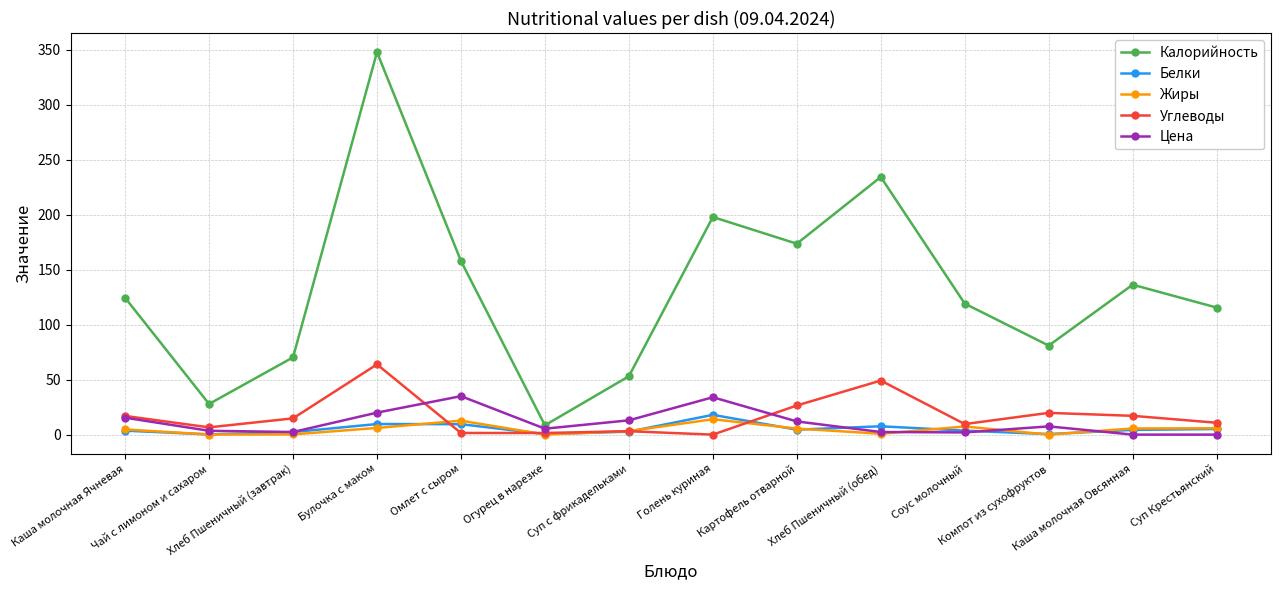

True or false: Белки and Калорийность cross at least once.

False